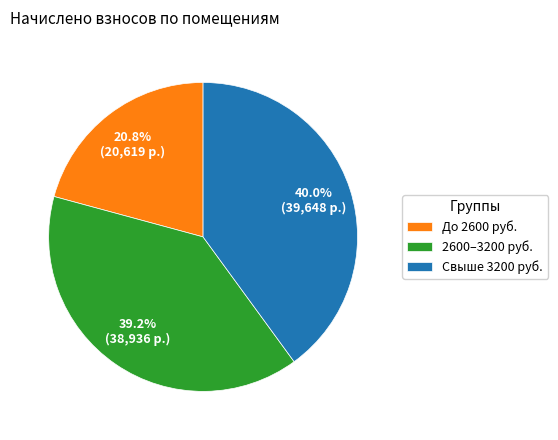

Rank the categories by value from highest to lowest.

Свыше 3200 руб., 2600–3200 руб., До 2600 руб.